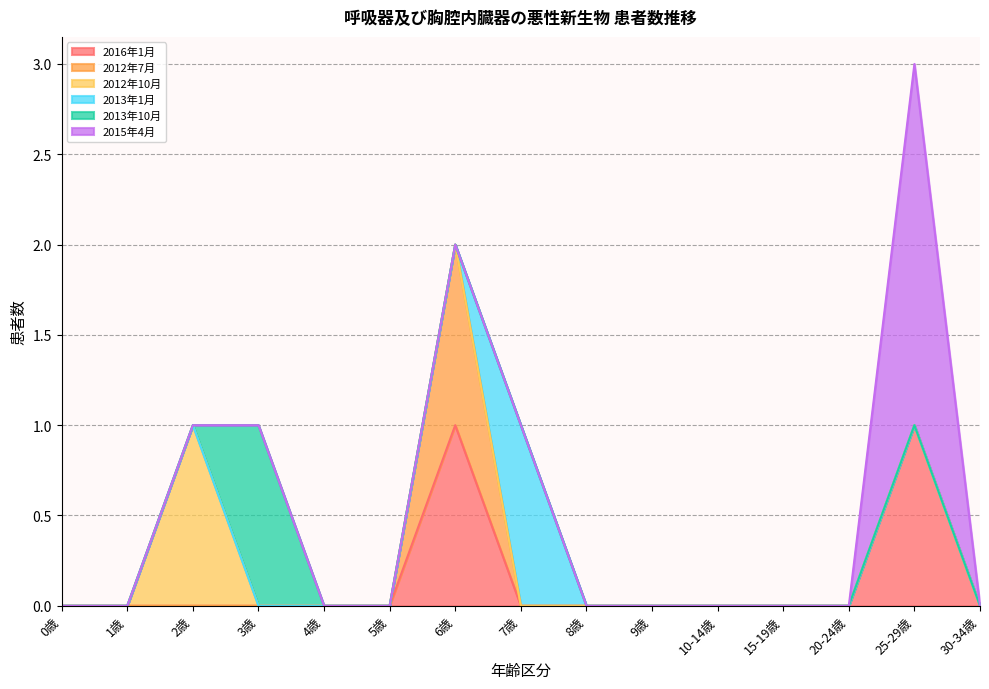

What position from the right is 20-24歳?

3